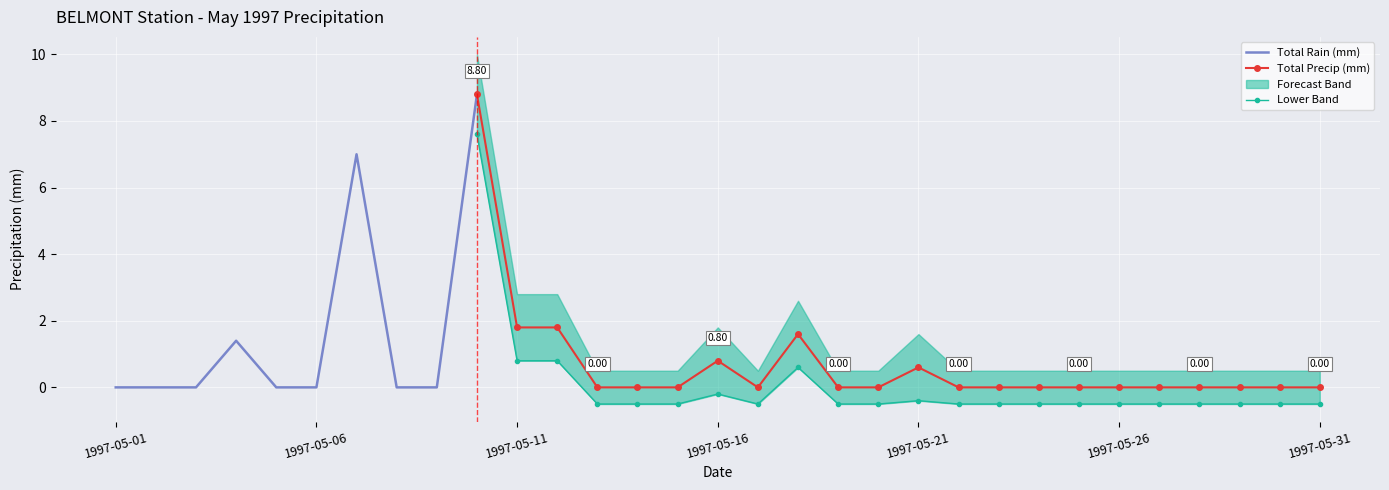

At how many categories does at least one series exceed 4?

2